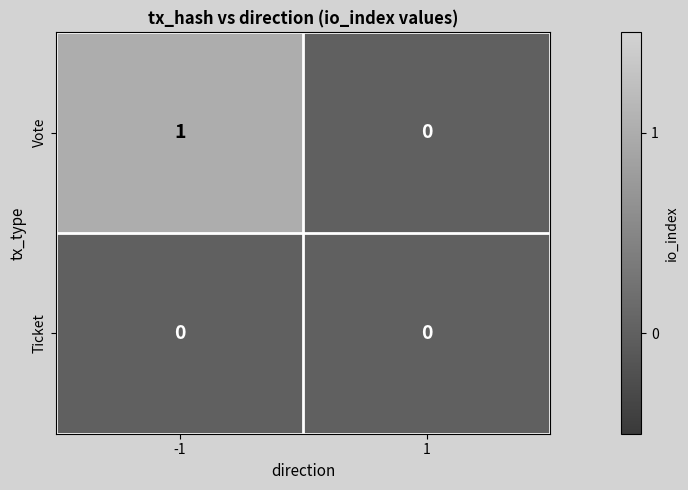

Which series has the largest total across all categories?

Vote